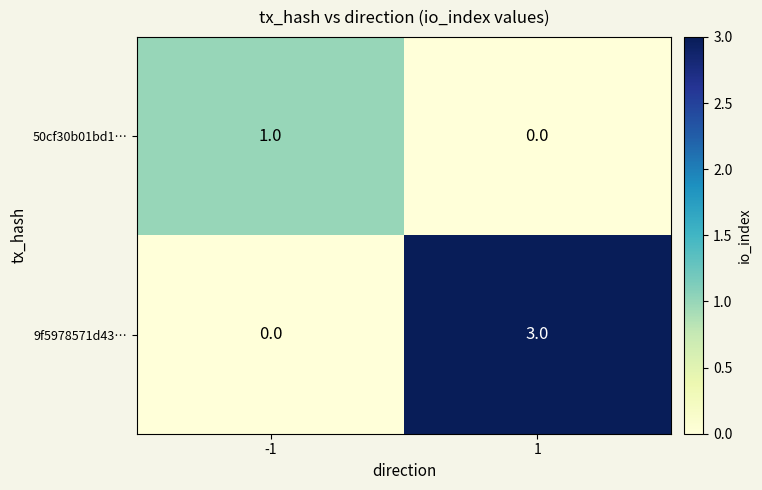

How many series are shown in this chart?

2